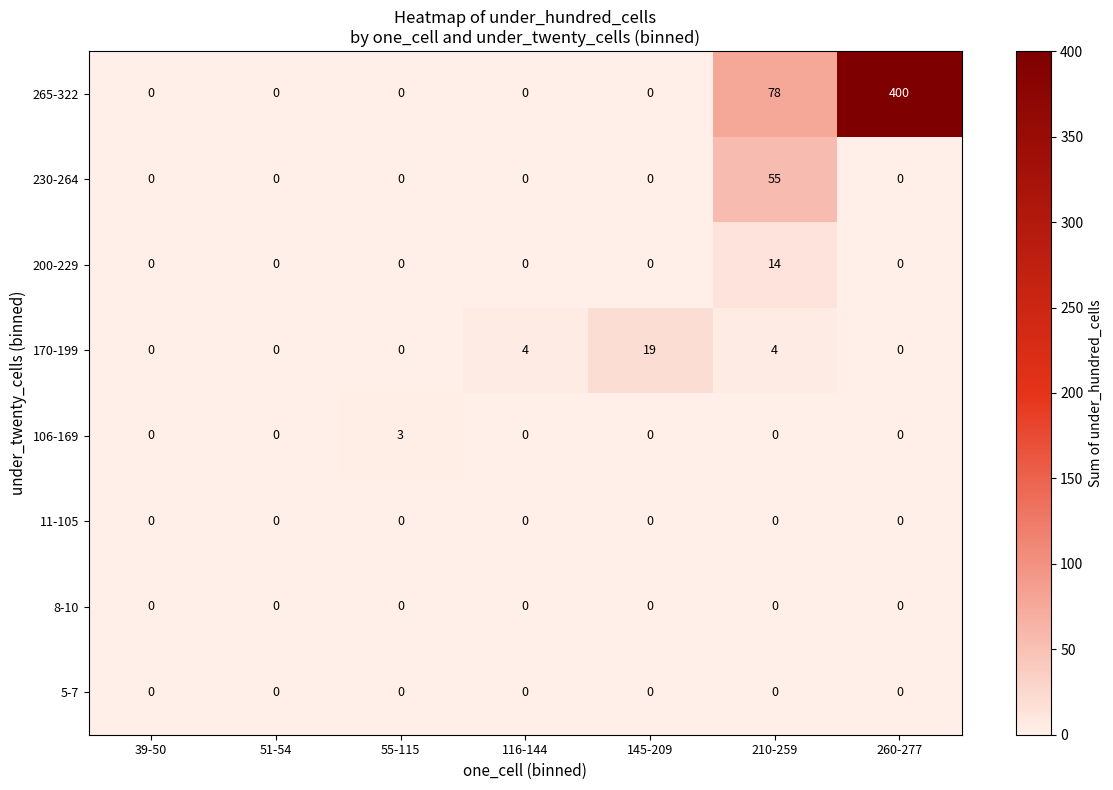

Which series changed the most between 116-144 and 145-209?

170-199